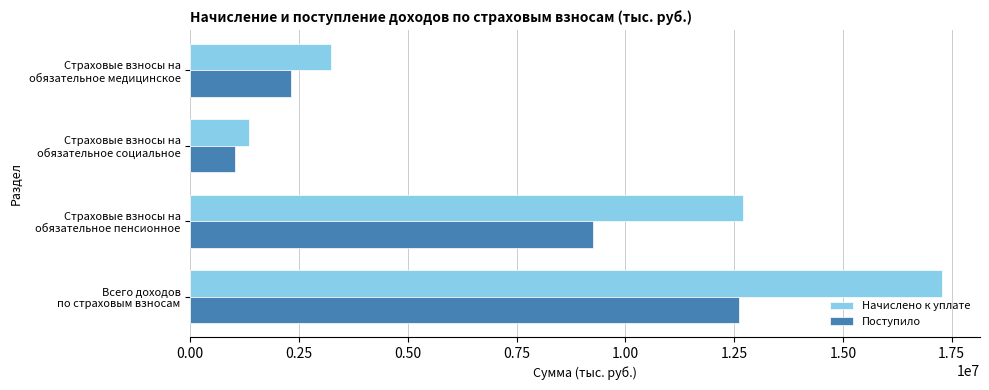

Which series has the widest spread of values?

Начислено к уплате